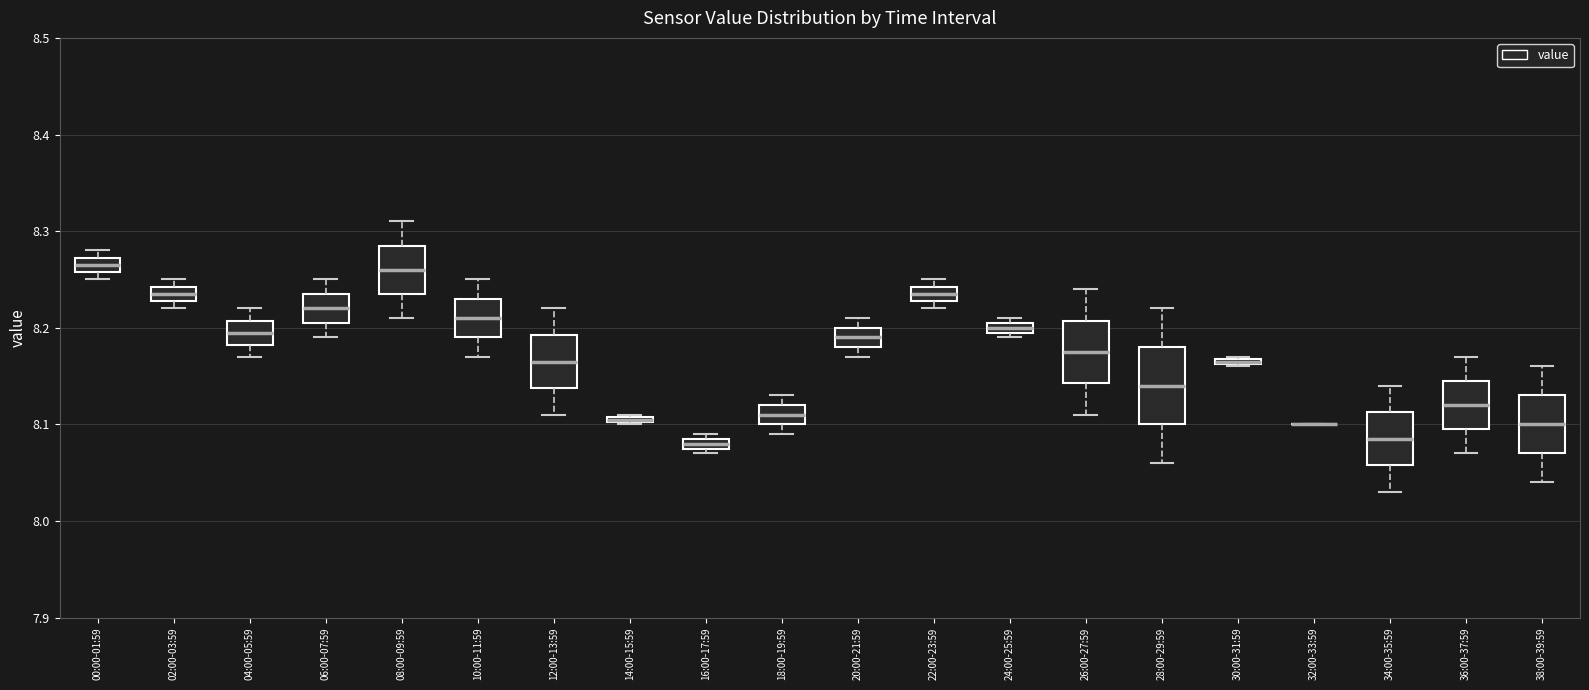

Comparing the boxes themselves (not the whiskers), which one is the tallest?

28:00-29:59